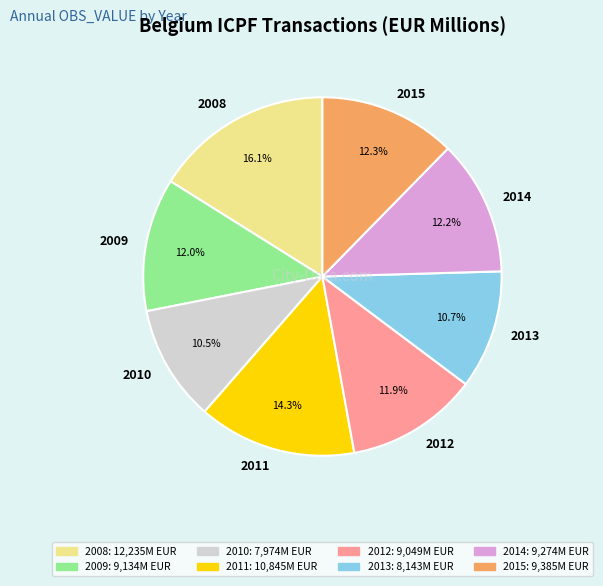

Which category has the biggest portion of the pie?

2008